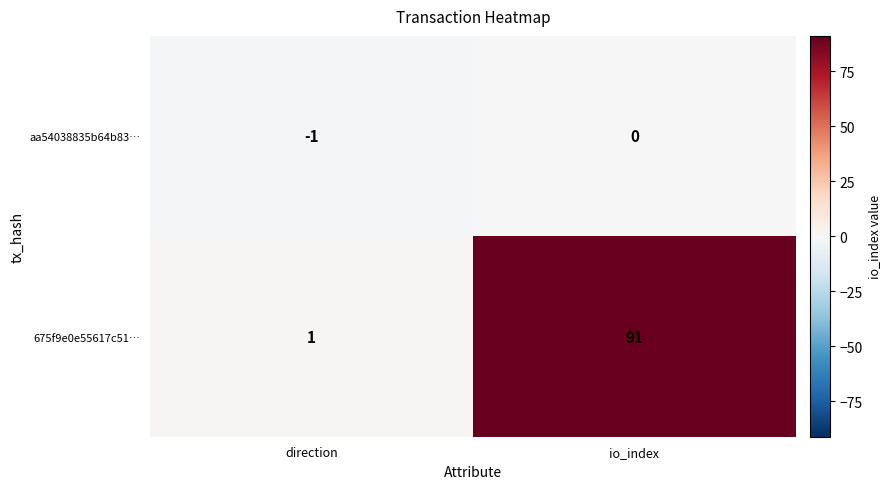

Reading right to left, list all the values displayed in this chart.

aa54038835b64b83…: 0	-1
675f9e0e55617c51…: 91	1